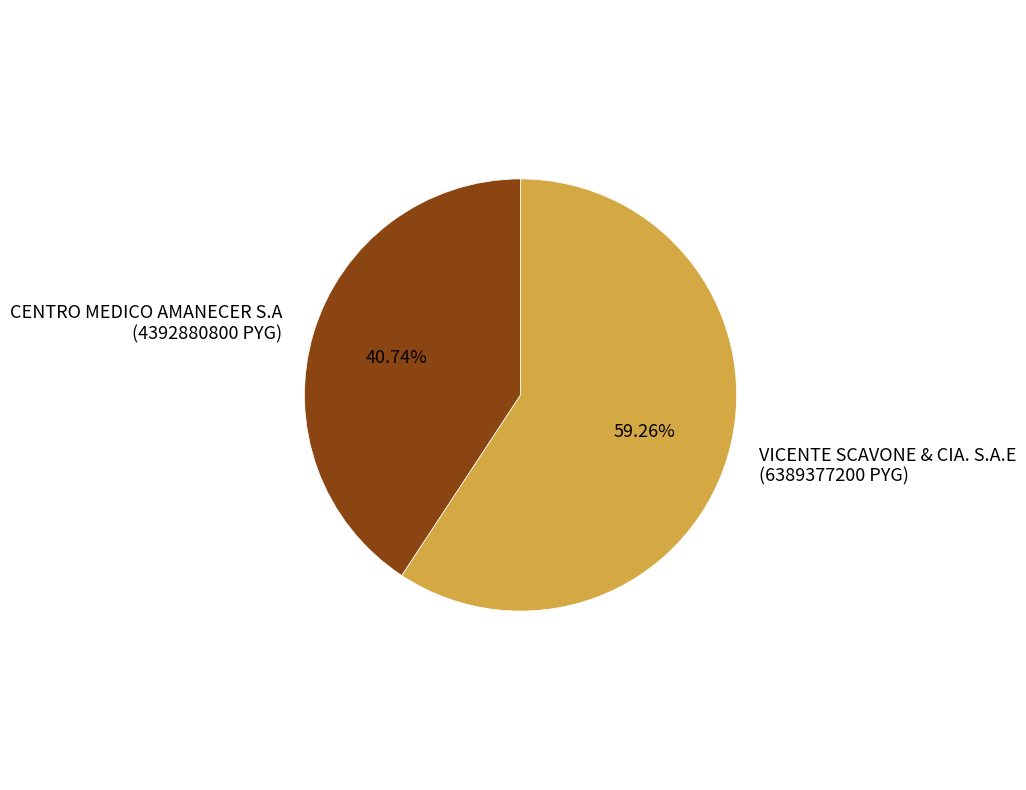

How many segments does this pie chart have?

2